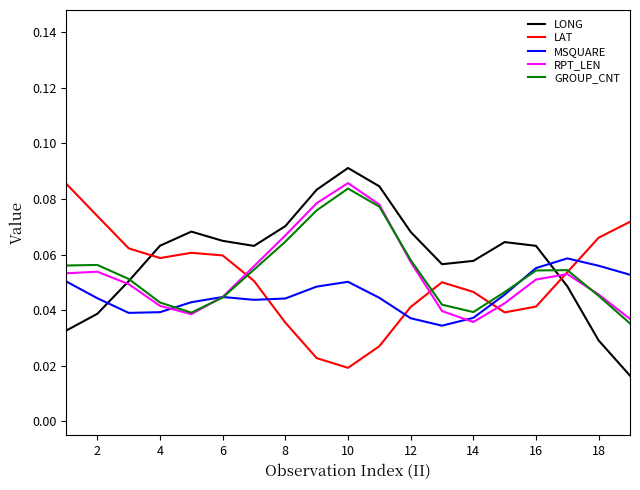

Which series has the largest total across all categories?

LONG